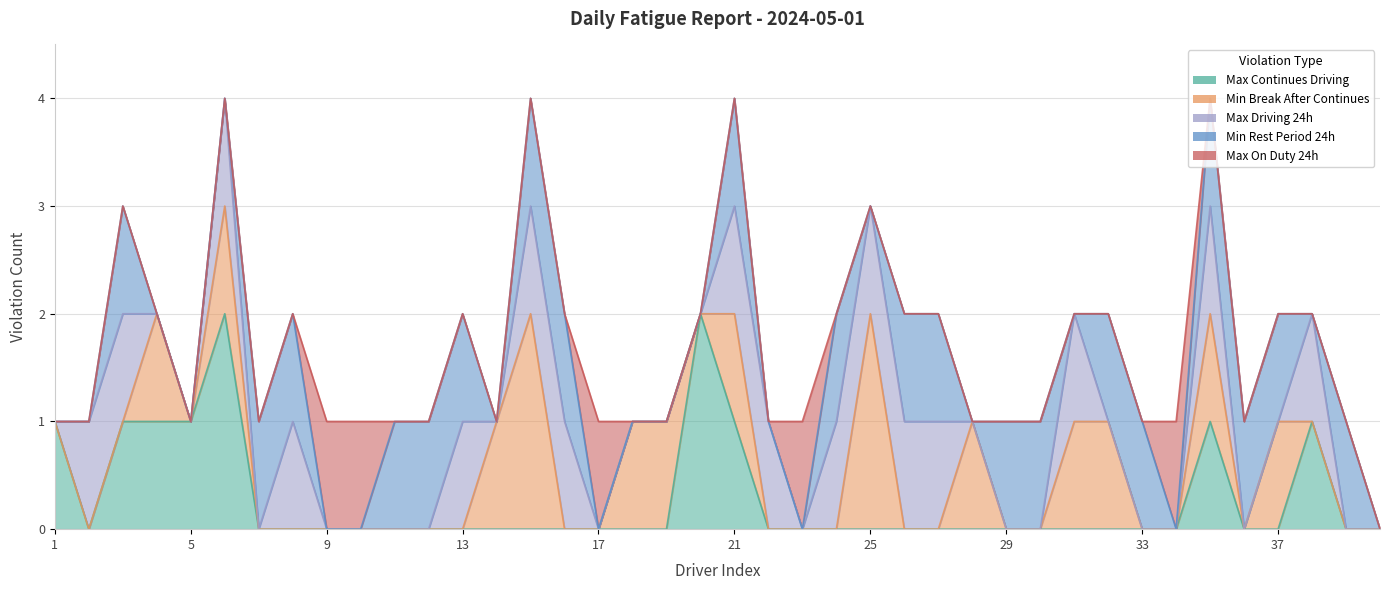

The value of Min Break After Continues at 21 is 1. True or false?

True